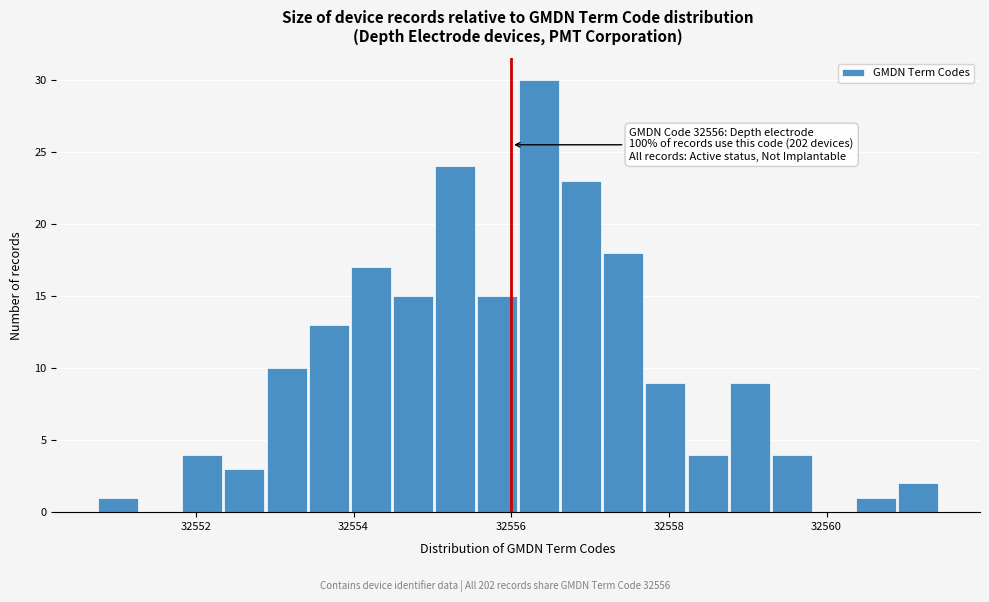

Around what value on the x-axis is the tallest bar? Give the approximate position of its centre, as read against the axis.

32556.4